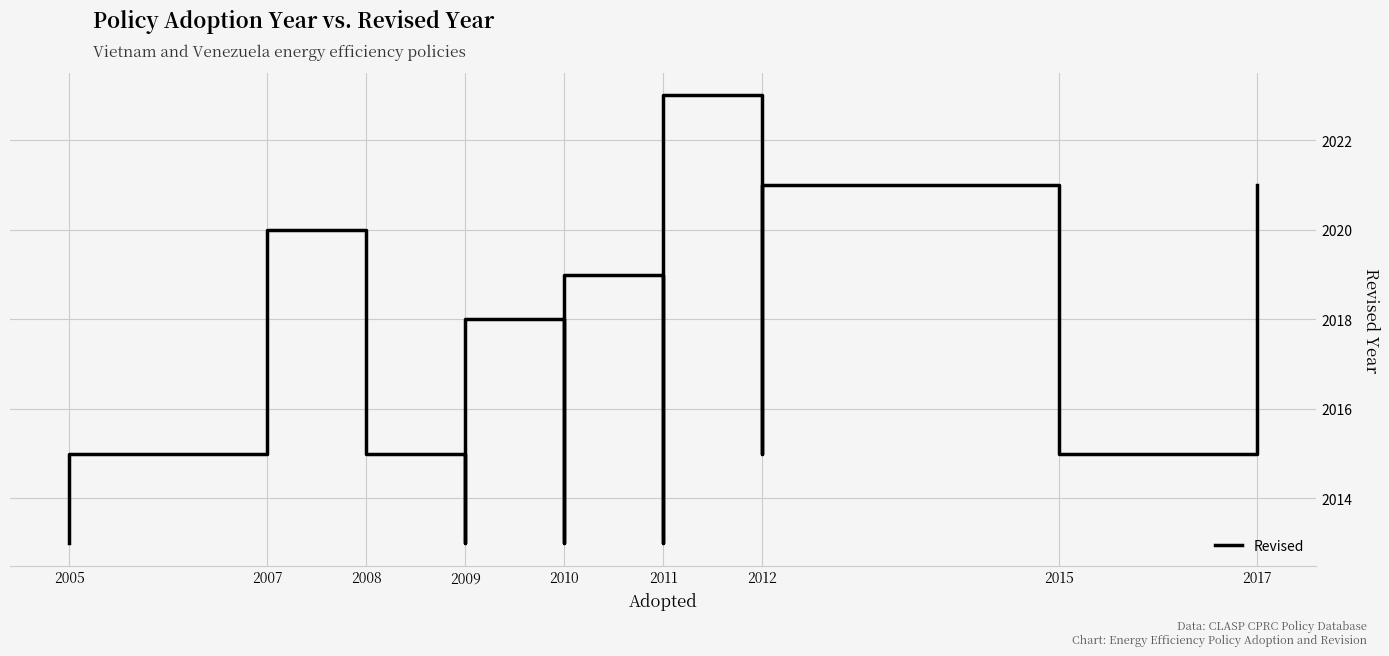

What is the value of the 4th point from the left?

2015